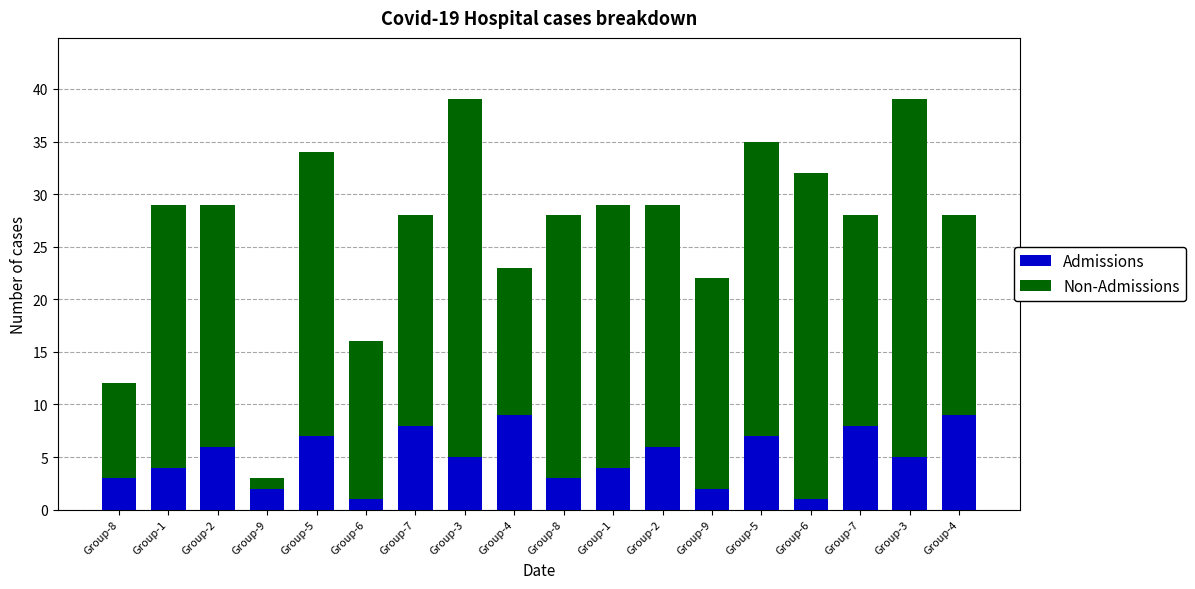

The value of Non-Admissions at Group-3 is 34. True or false?

True